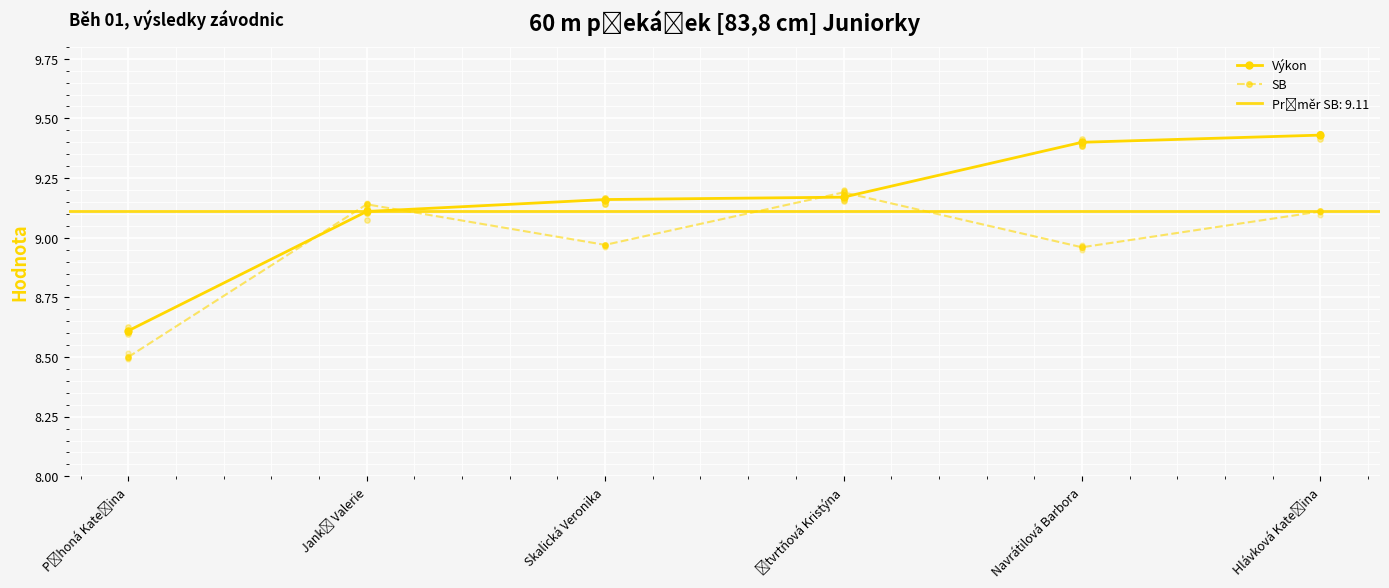

What are all the series names shown in the legend?

Výkon, SB